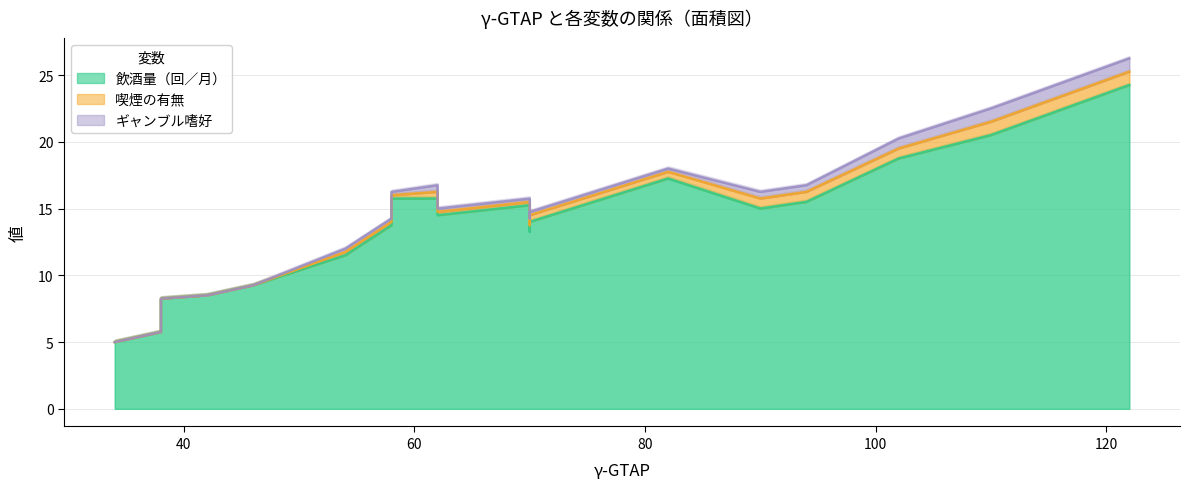

Is the value of 喫煙の有無 at 54 greater than the value of ギャンブル嗜好 at 38?

No